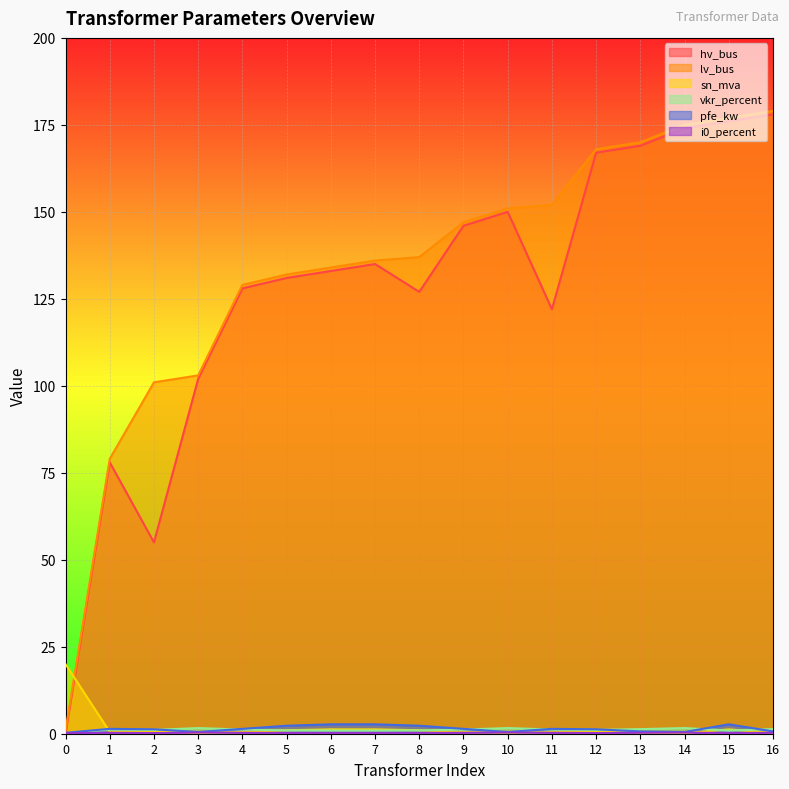

Which series has the widest spread of values?

hv_bus